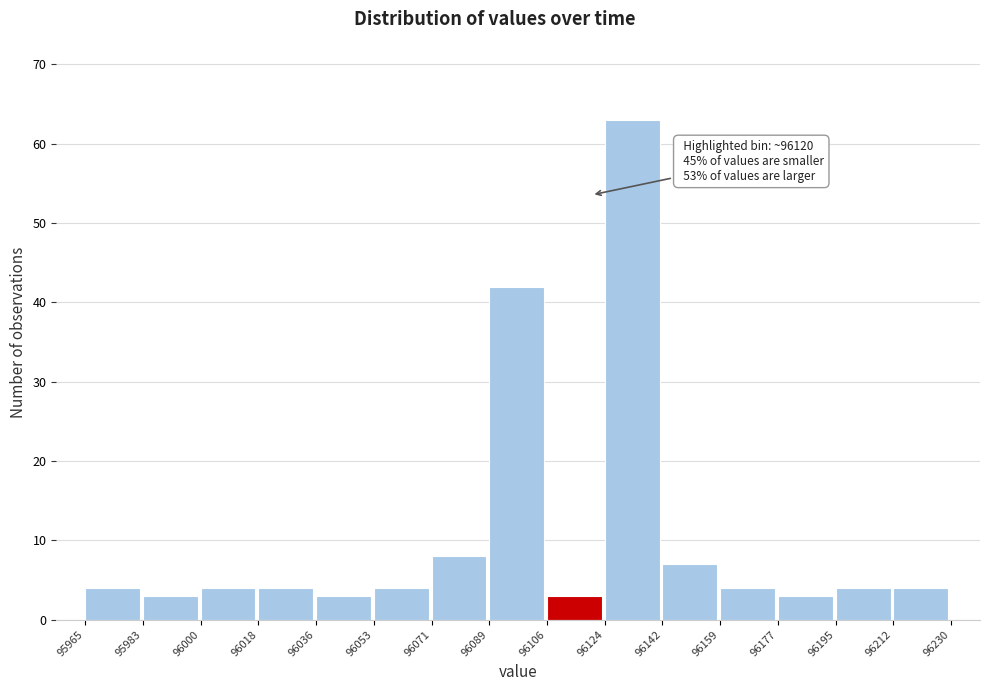

Over which range of the x-axis is the bar tallest?

96124 to 96142